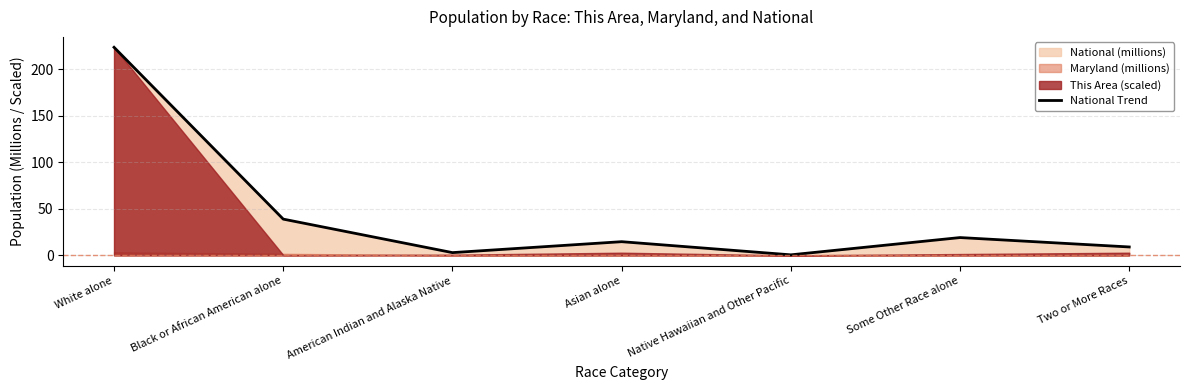

How many values are below 14?

3